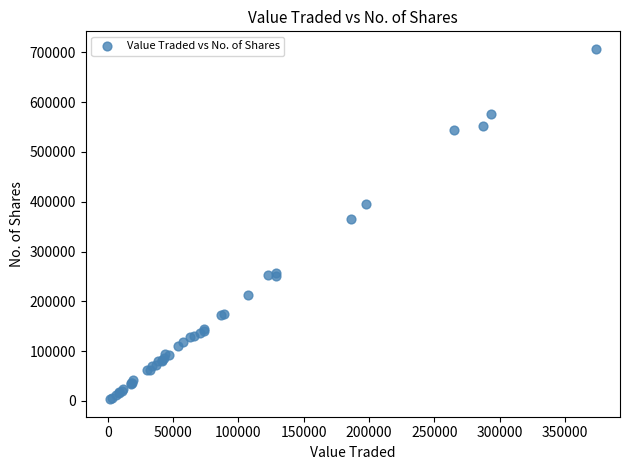

What Y value in the scatter plot is closest to 355242?

365566